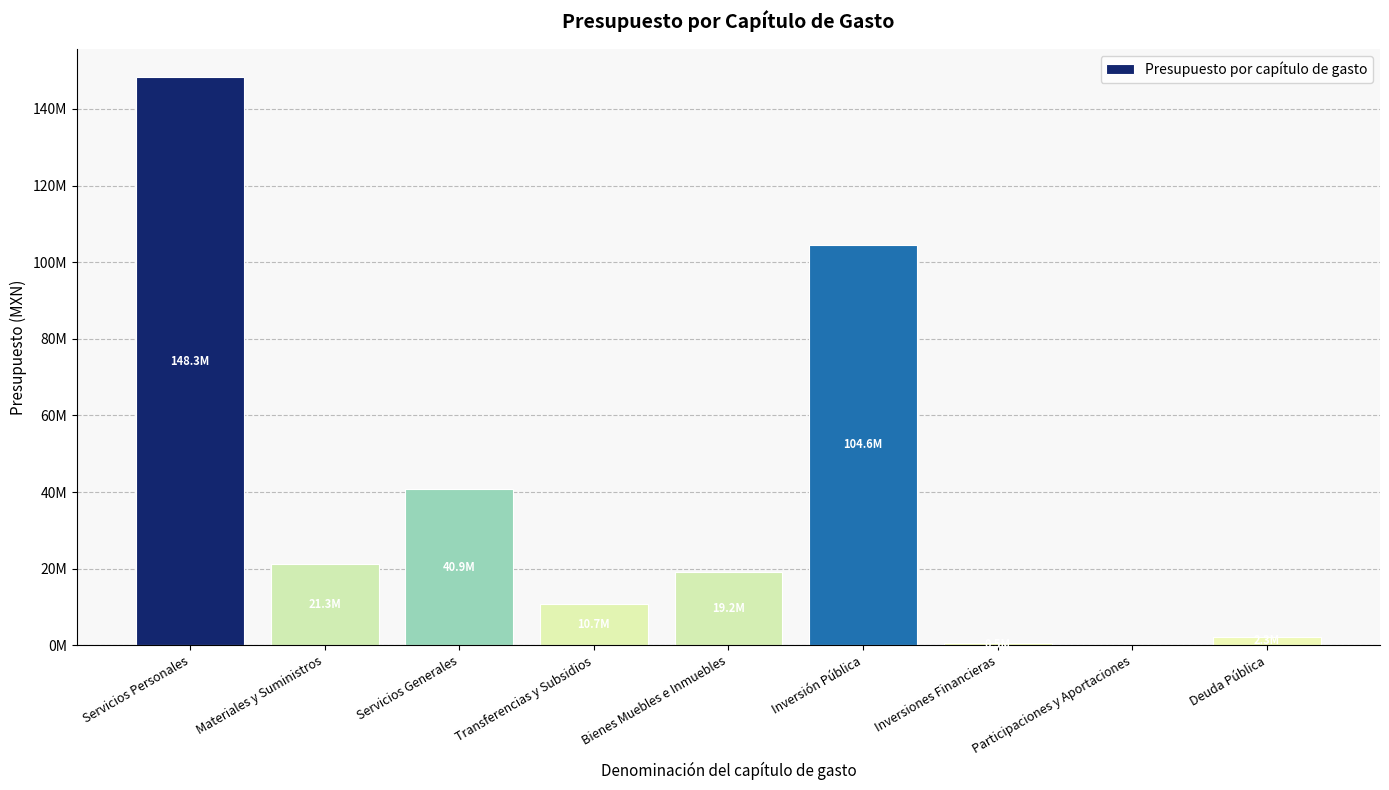

Reading left to right, transcribe all the data shown in this chart.

148271893.6	21288839.3	40863657.8	10674937.8	19245447.0	104583885.6	500000.0	0.0	2301000.0